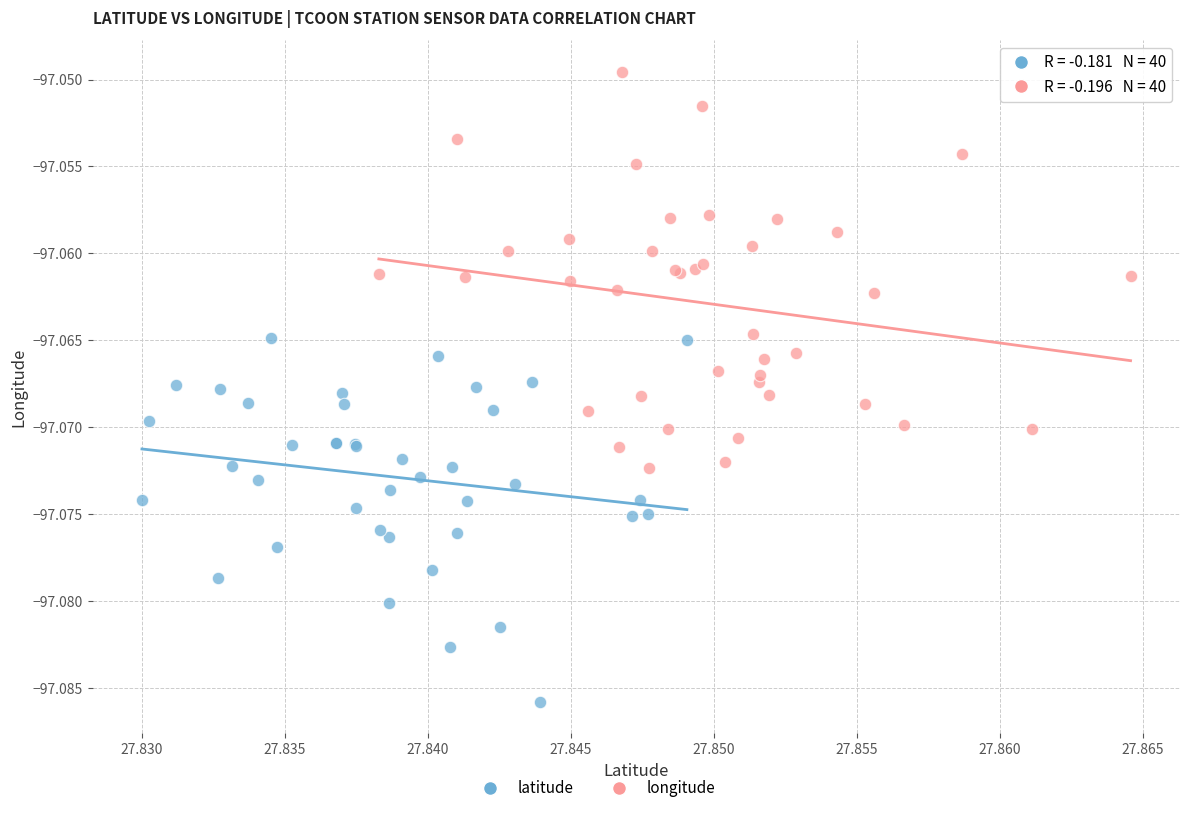

Which series reaches the minimum Y coordinate?

latitude